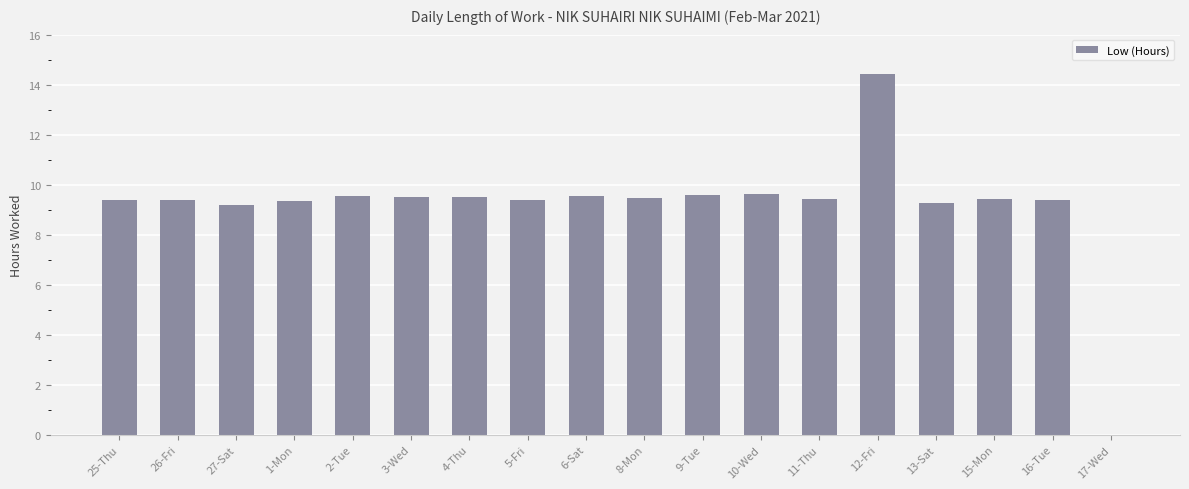

Are the bars horizontal?

No